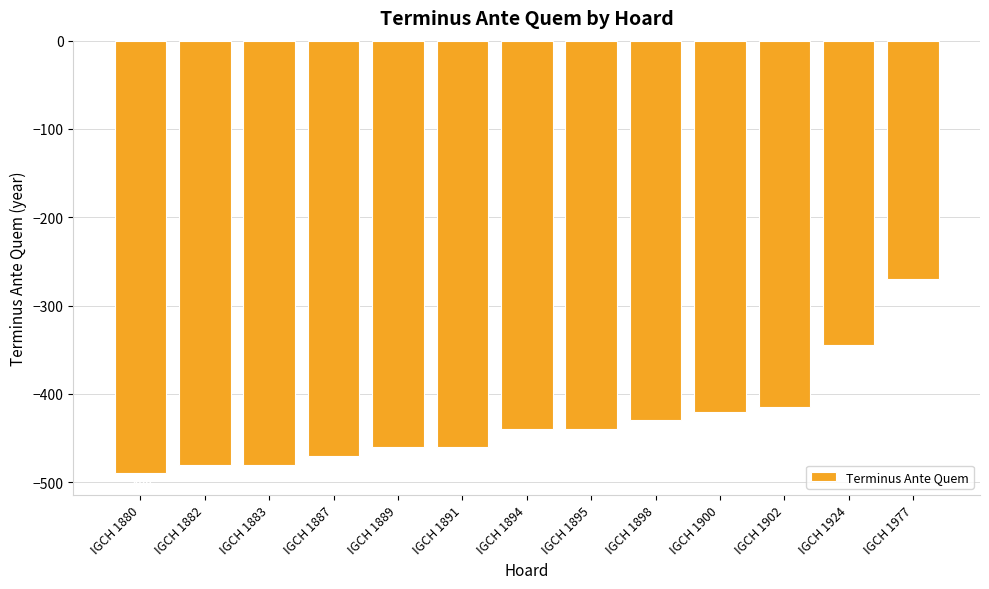

What is the greatest value displayed?

-270